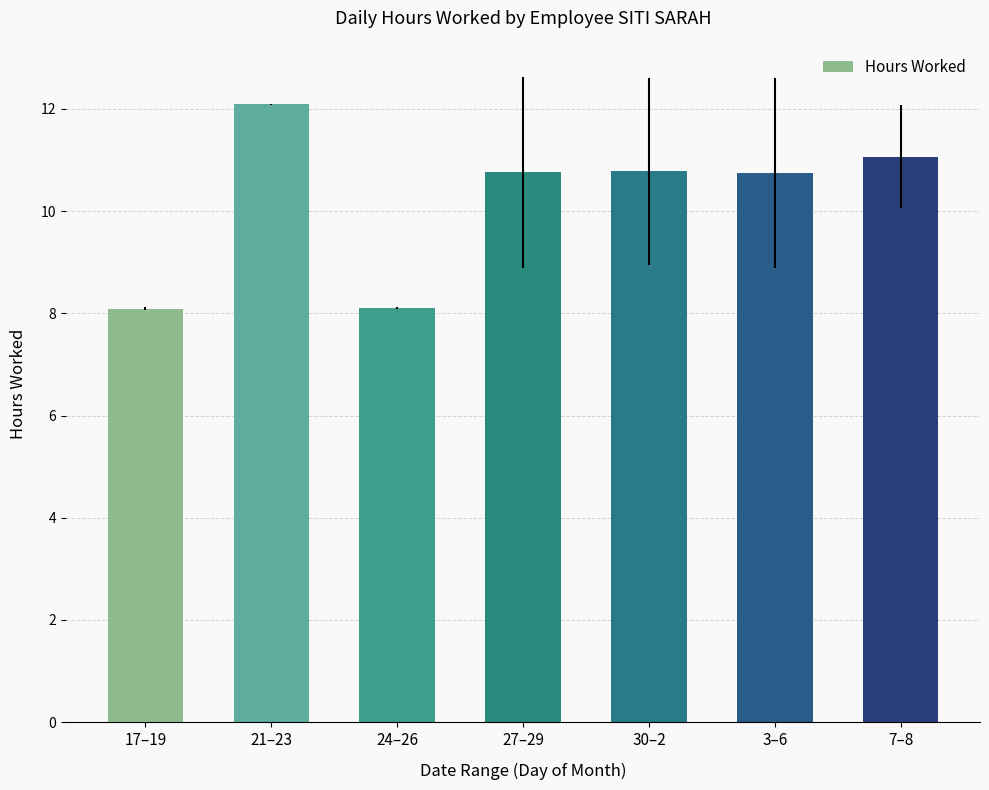

How many series are shown in this chart?

1